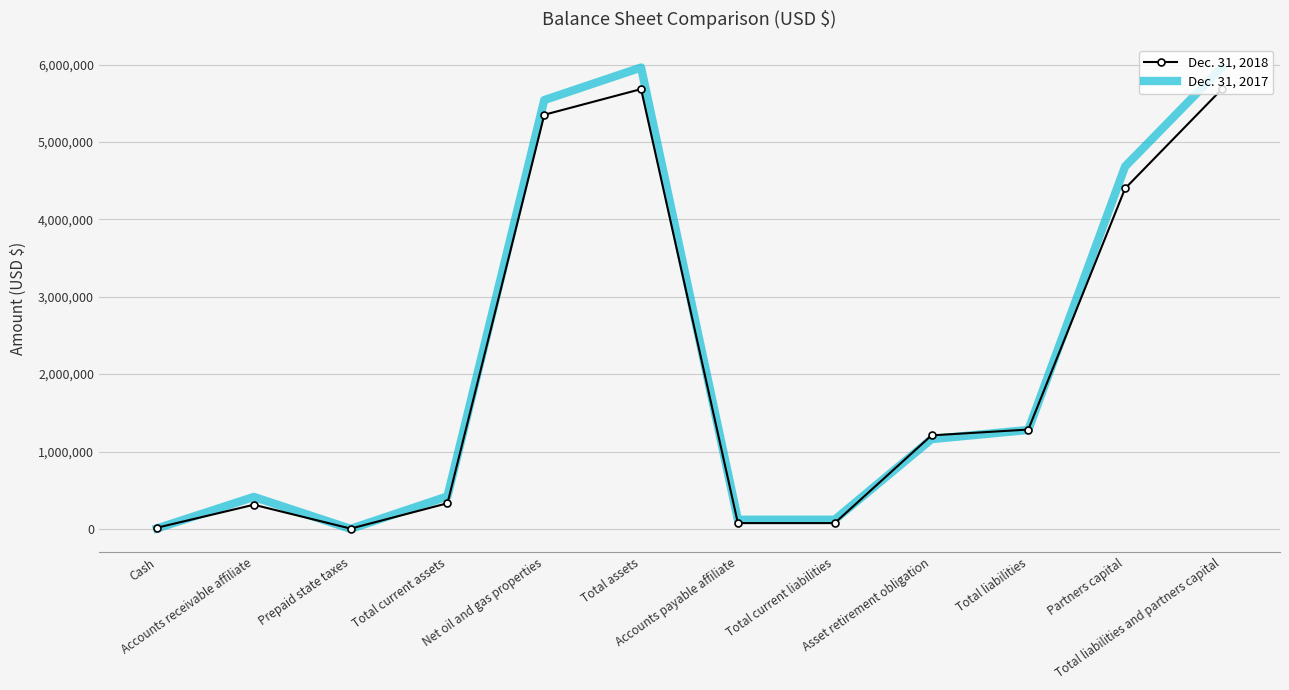

What is the greatest value displayed?

5961336